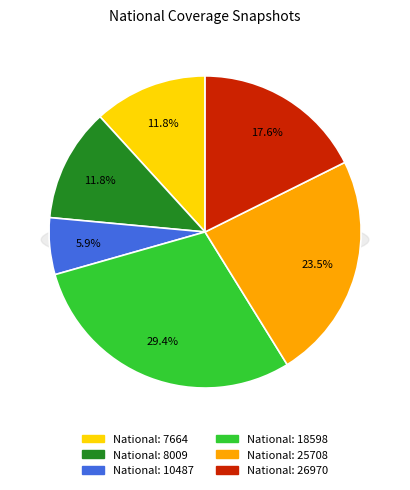

Is it true that 2017-12-22 is 1% of the pie?

False